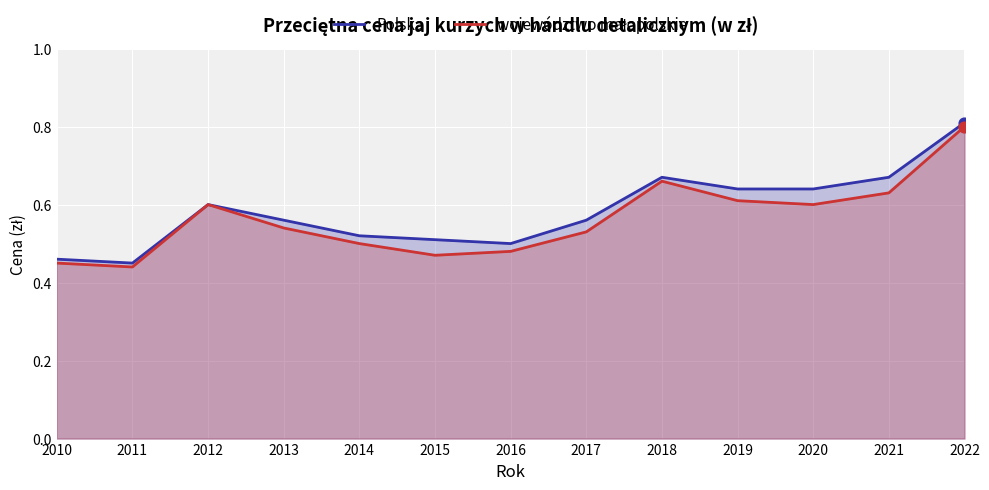

At which category is the sum across all series the highest?

2022